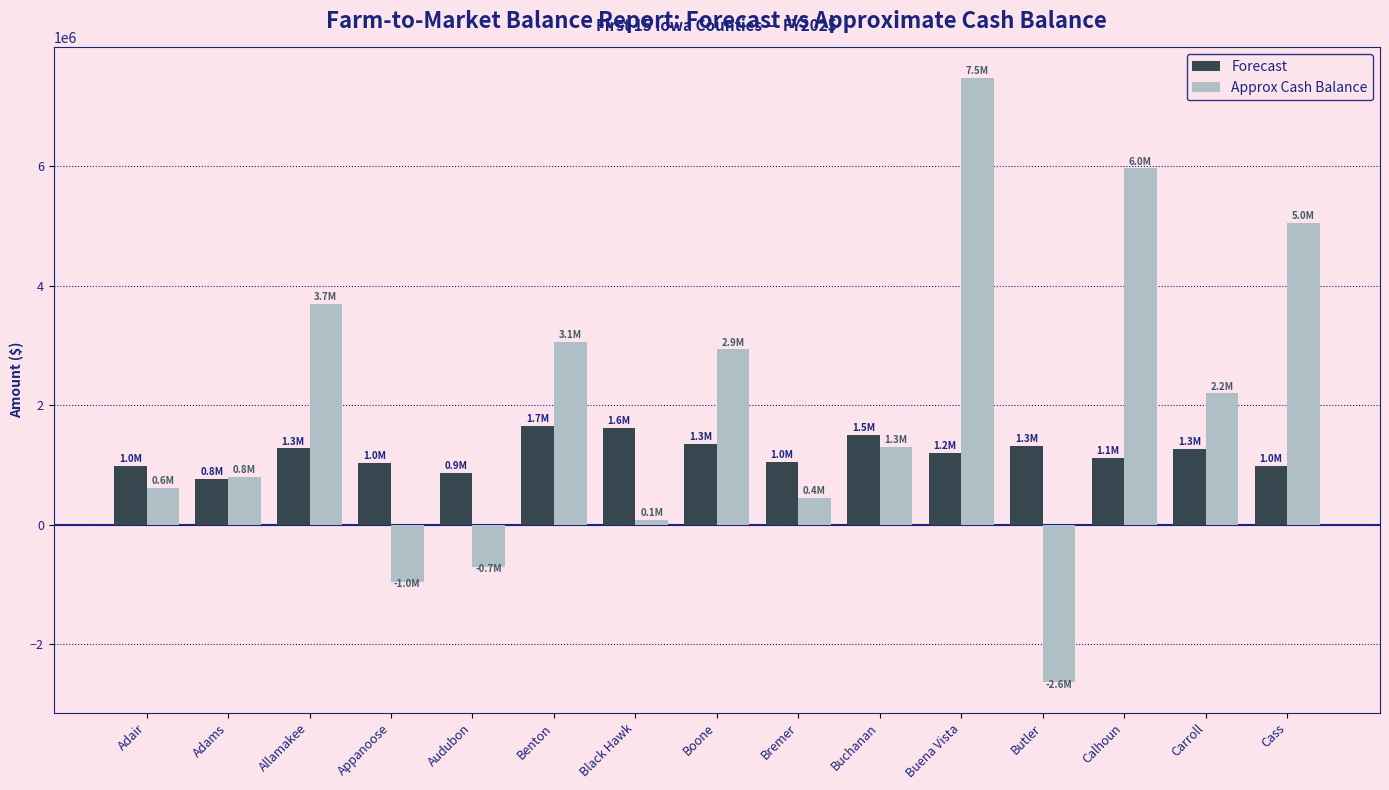

What is the spread (max minus min) of values at Benton?

1397931.4